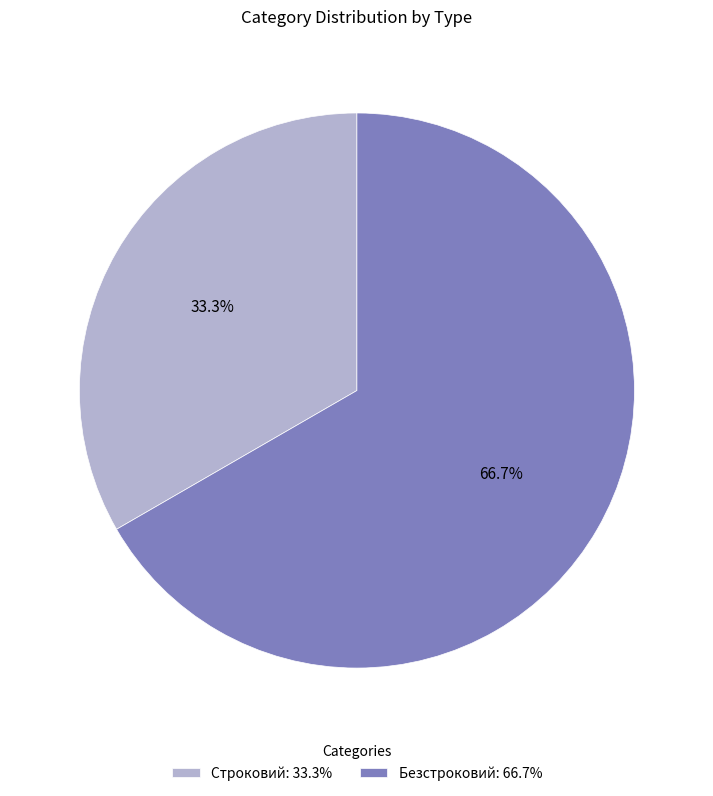

To the nearest percent, what is the difference between the Безстроковий and Строковий slice percentages?

33%